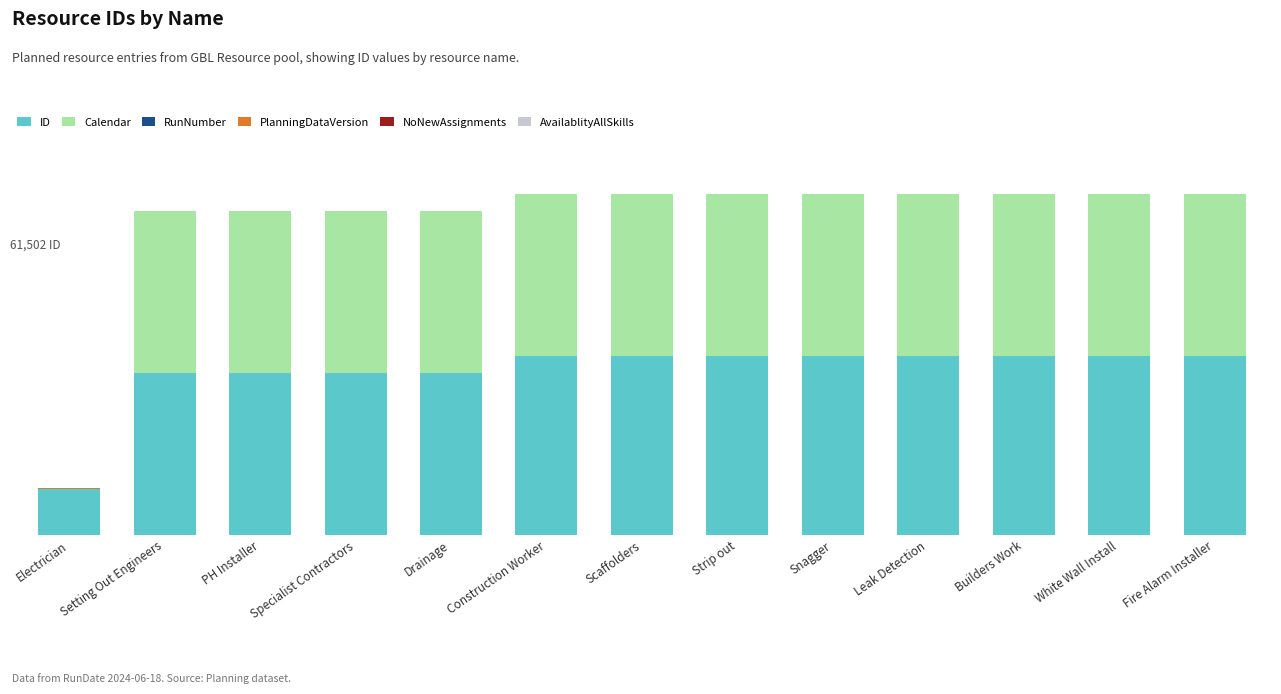

List the series in order of their peak value, lowest first.

NoNewAssignments, RunNumber, AvailablityAllSkills, PlanningDataVersion, Calendar, ID